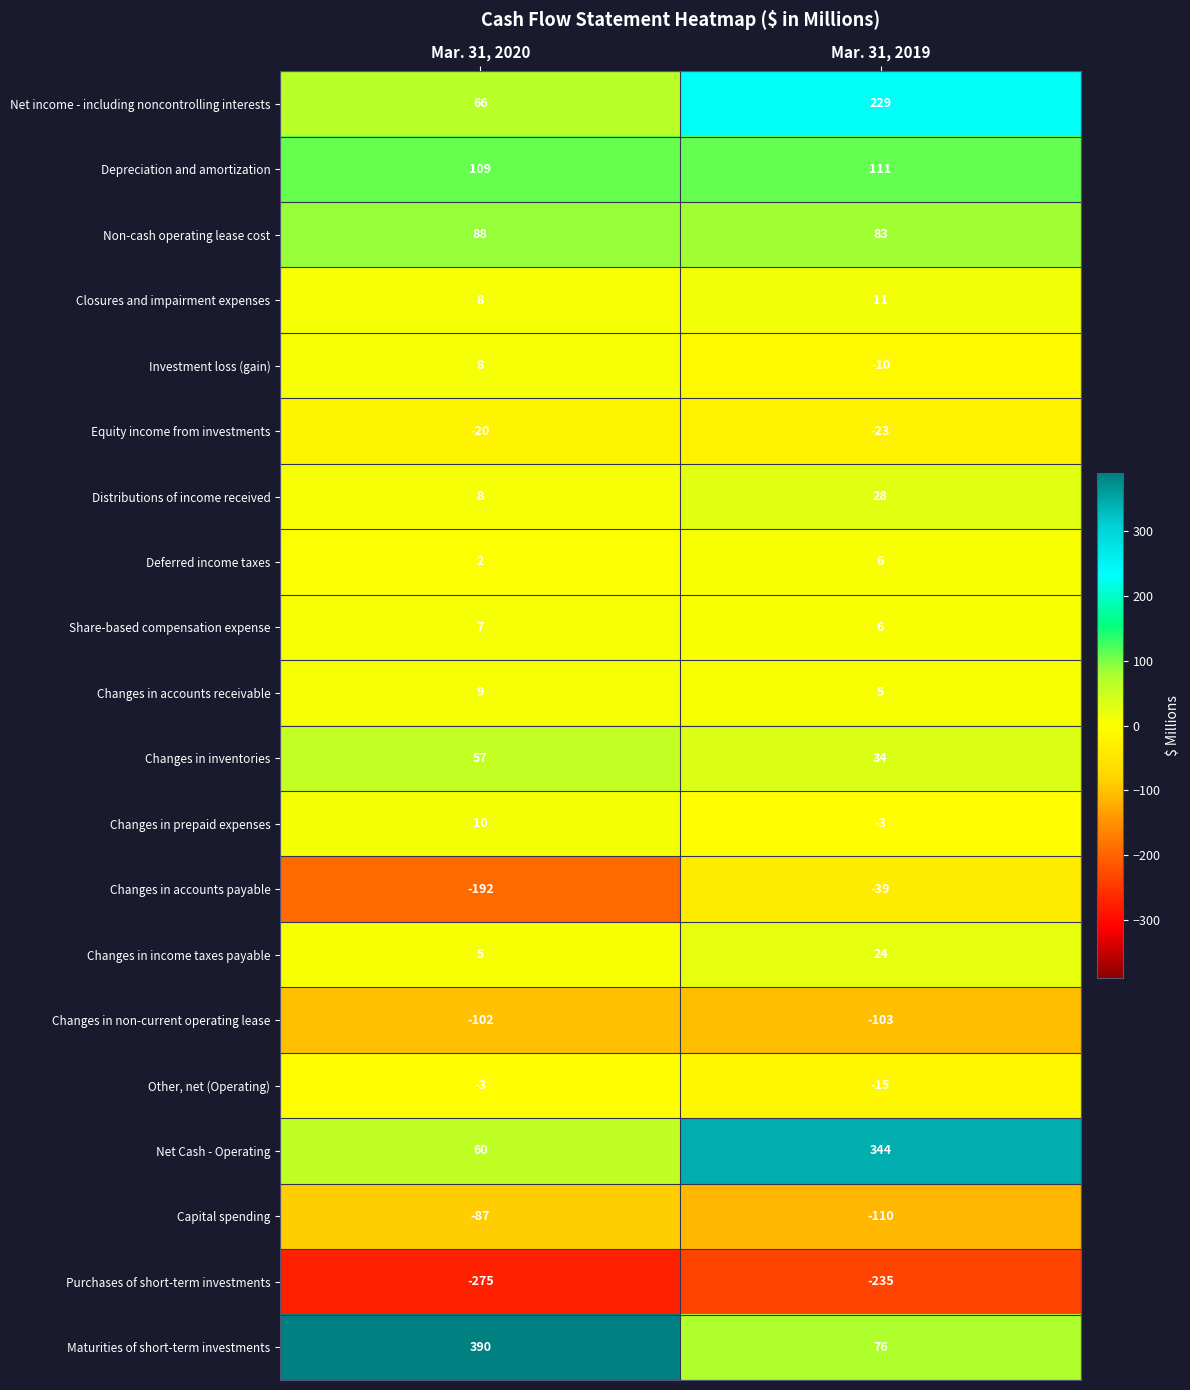

Which label corresponds to the smallest value in the chart?

Mar. 31, 2020